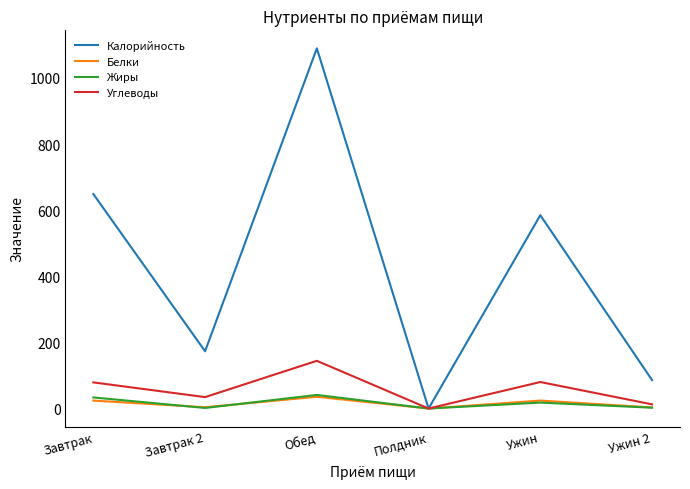

At which category does Жиры reach its first local peak?

Обед